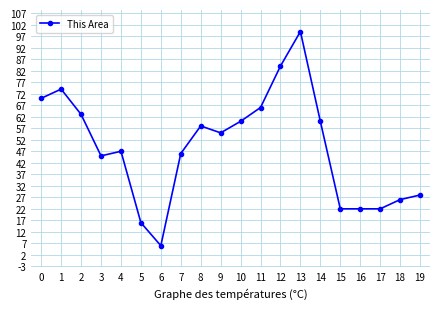

Which category has the lowest value across all series?

6